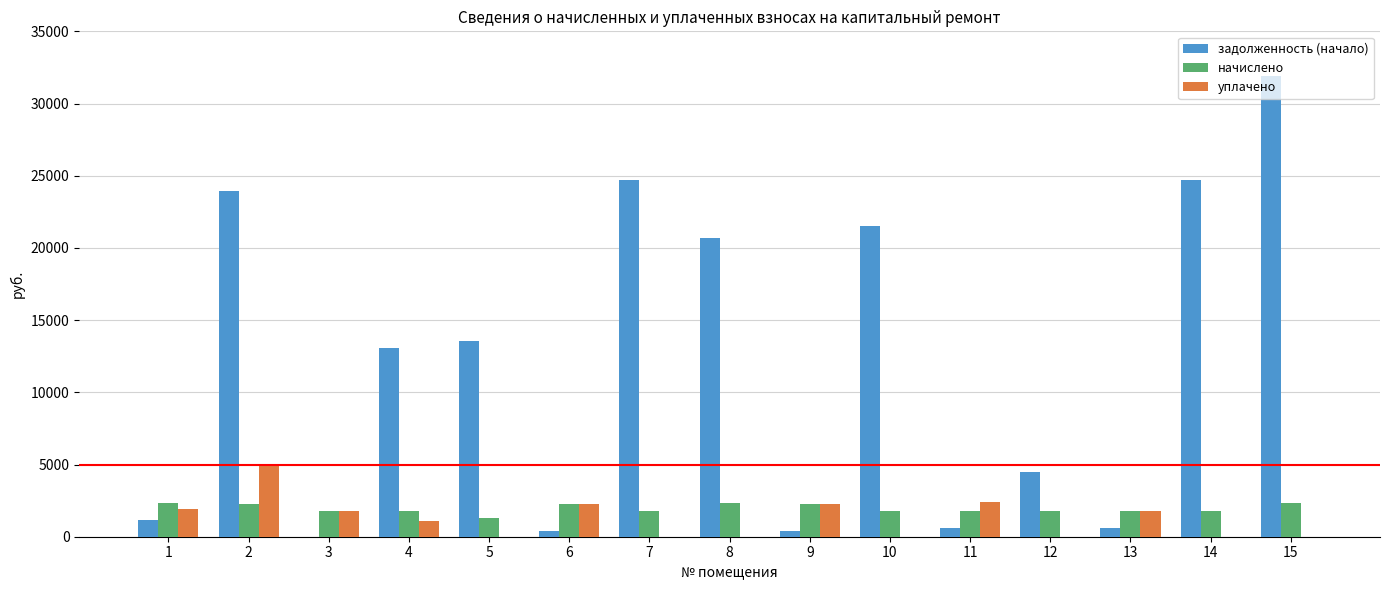

Where does the уплачено series first go above 1100?

1